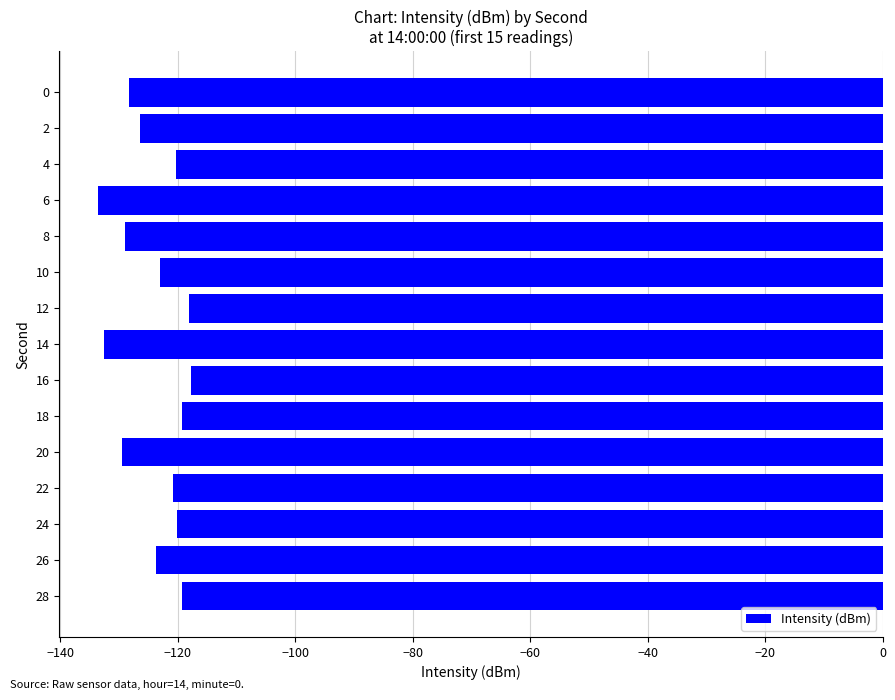

What is the greatest value displayed?

-117.8